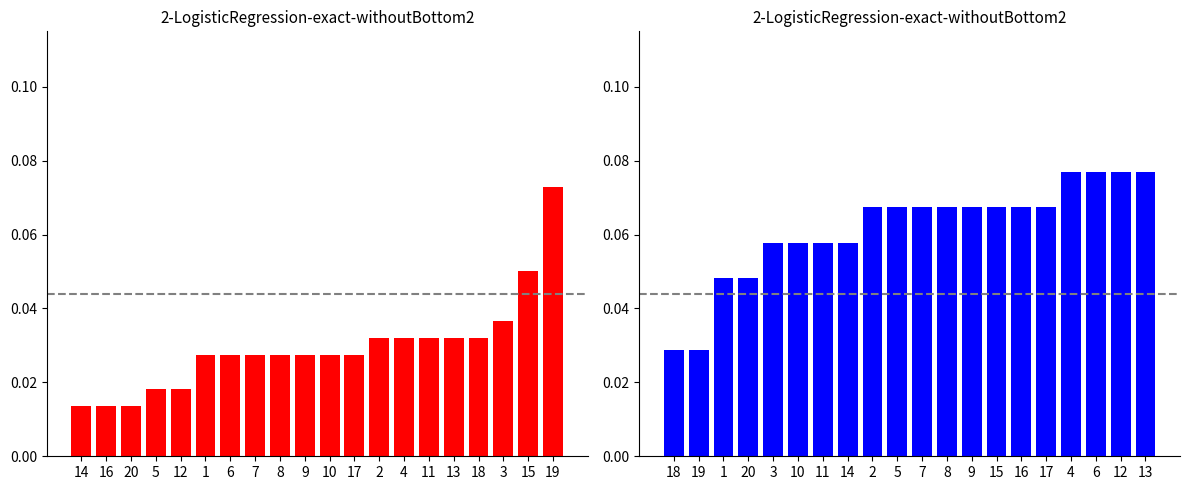

What is the label of the 13th bar from the right?

7